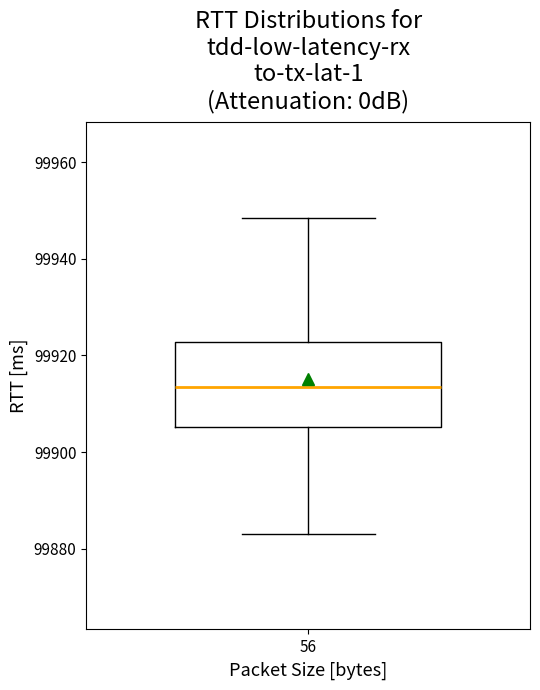

Read this box plot against the y-axis: the position of the median line, the range covered by the box, and the ends of both whiskers. The values are not printed on the chart, so give them approximately, as read against the axis.

median 99914, box 99906 to 99922, whiskers 99882 to 99948